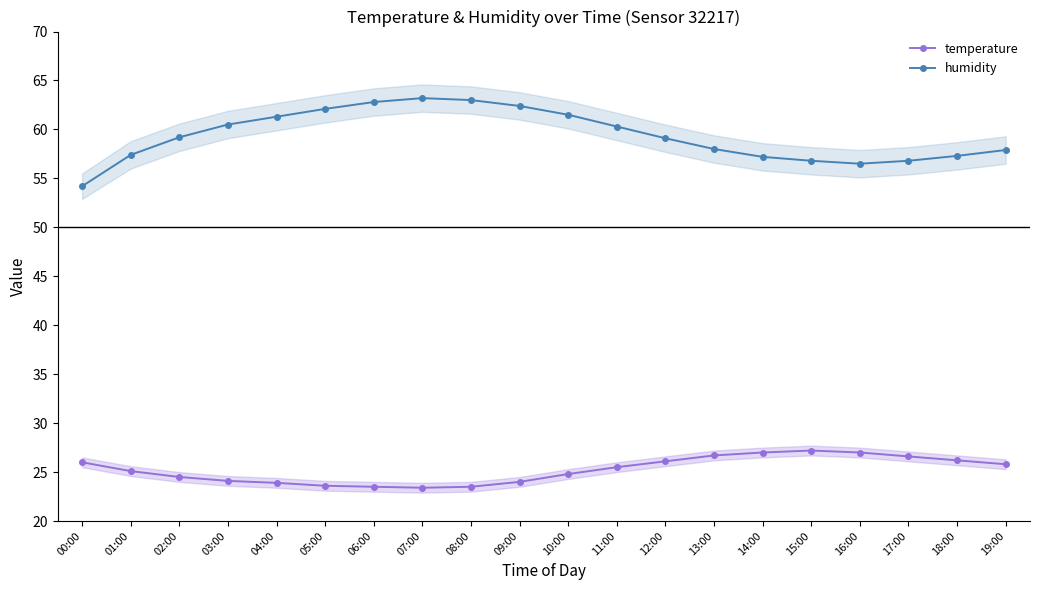

What is the sum of all humidity values?

1187.5